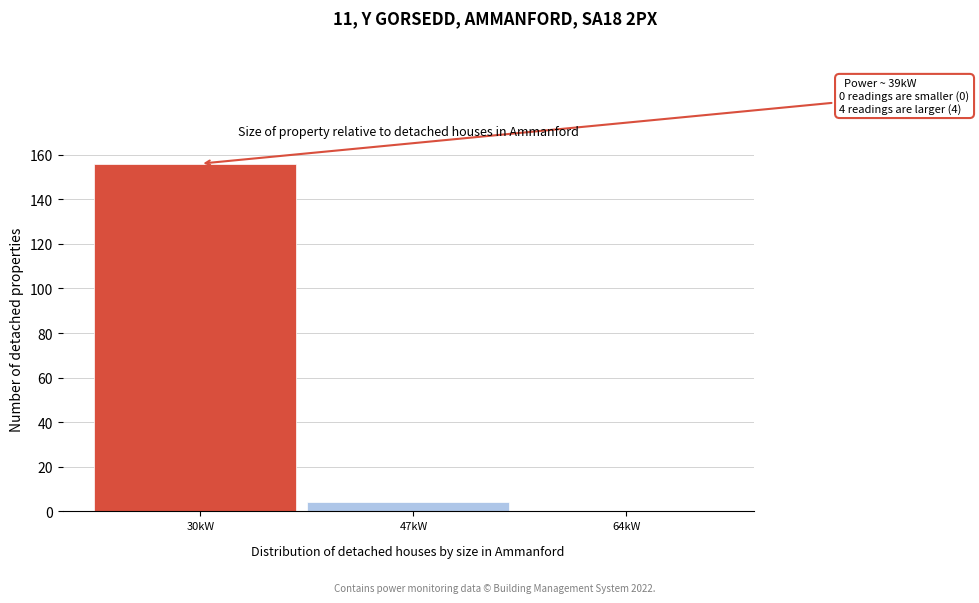

Reading right to left, what are all the values shown in this chart?

64kW=0	47kW=4	30kW=156